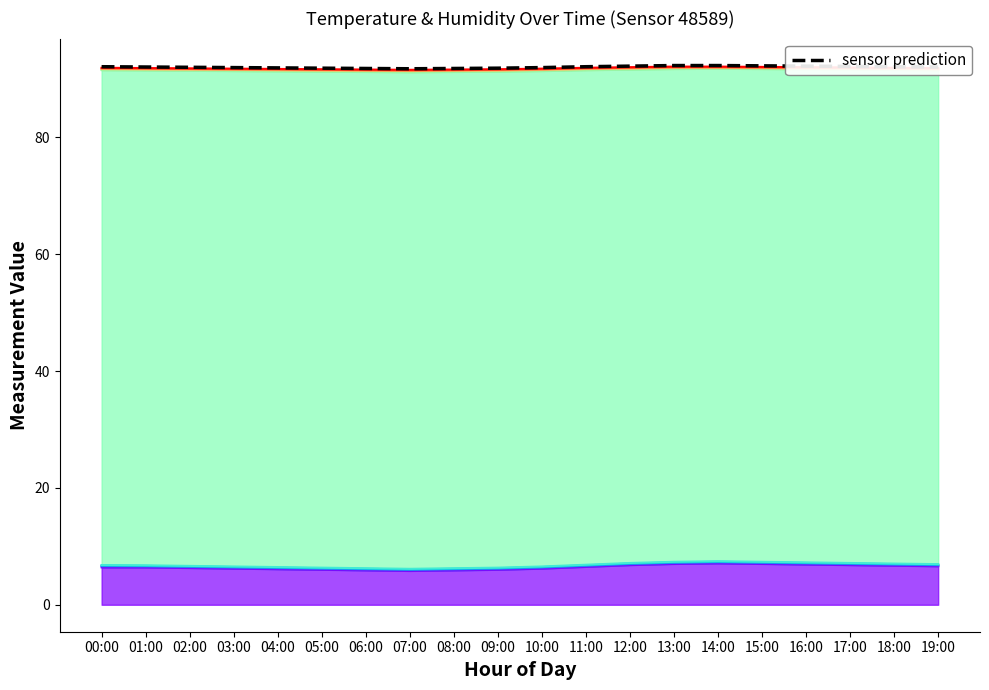

What position from the right is 01:00?

19